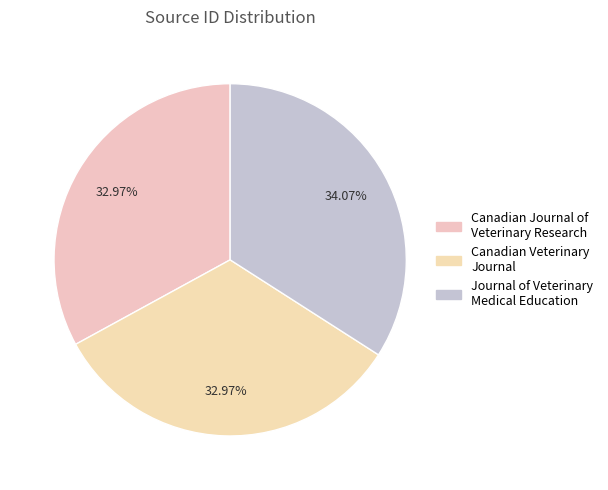

Which slice is the smallest?

Canadian Journal of Veterinary Research